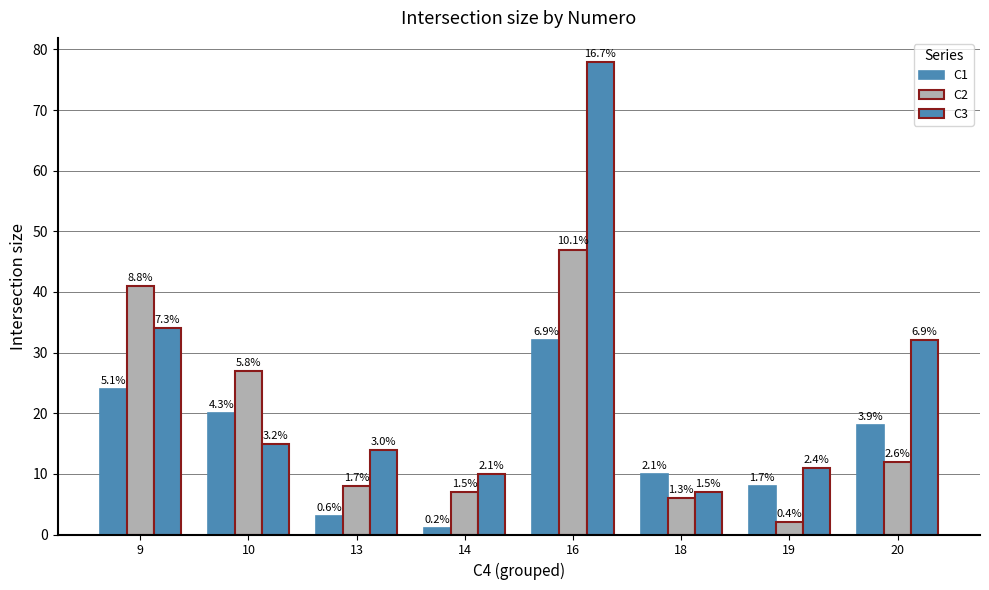

At which label does C1 reach its minimum?

14